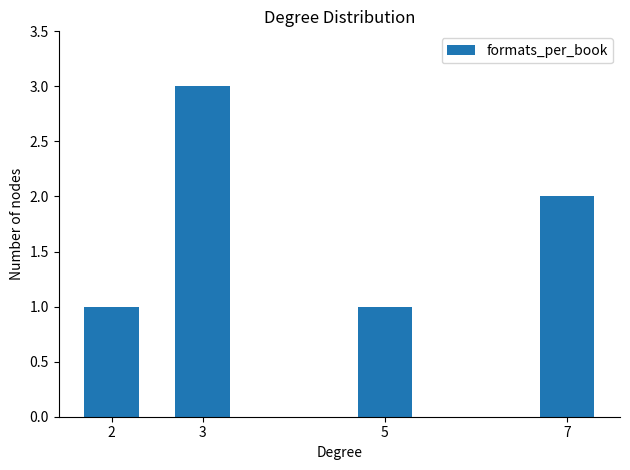

Reading left to right, what are all the values shown in this chart?

2=1	3=3	5=1	7=2